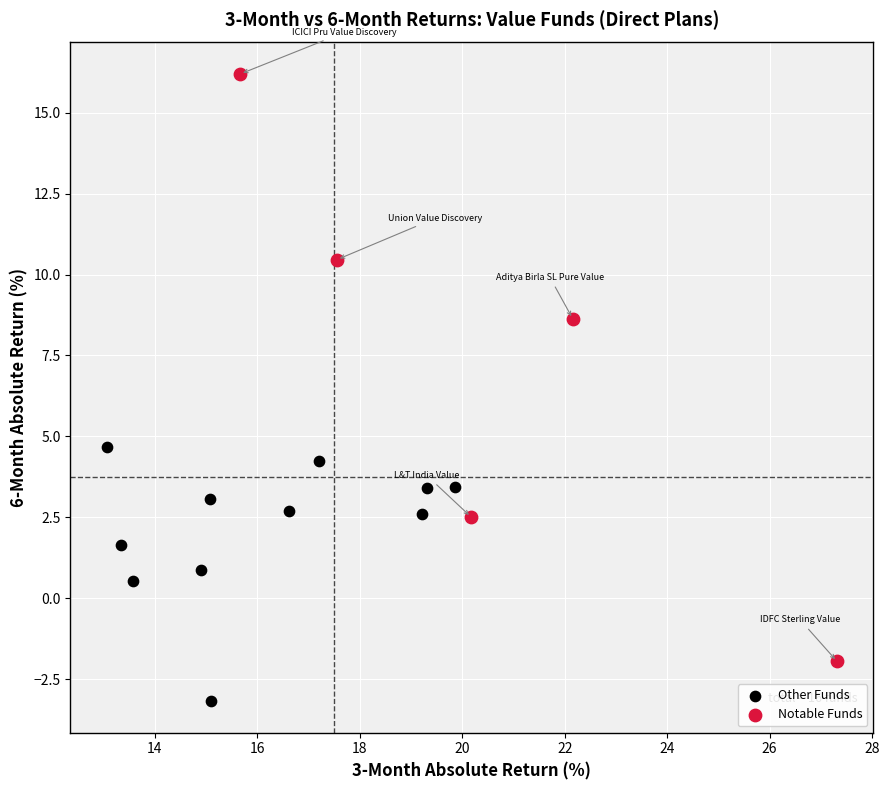

What are all the series names shown in the legend?

Other Funds, Notable Funds